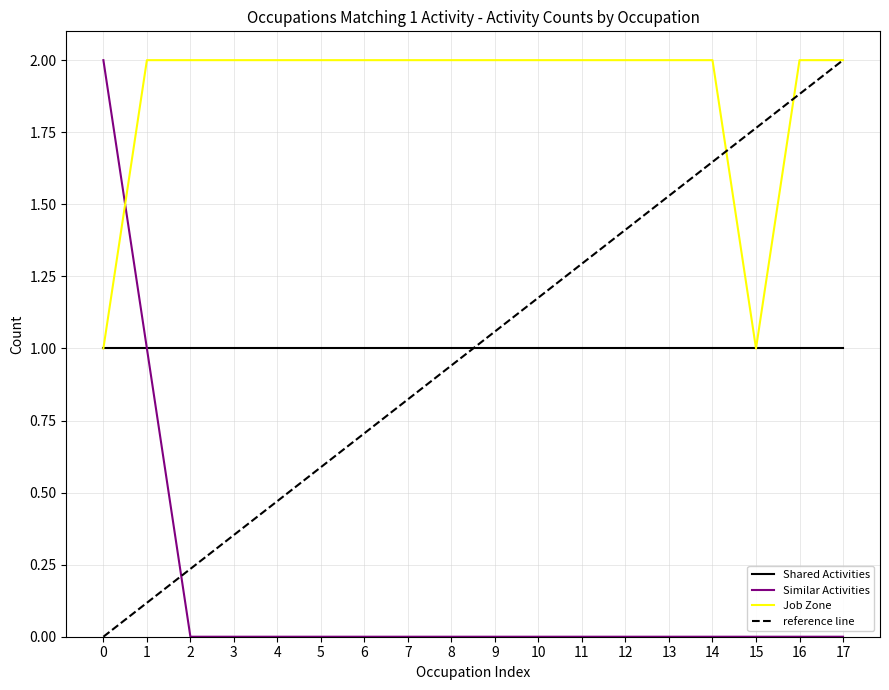

Where do Job Zone and Similar Activities first cross each other?

0 and 1